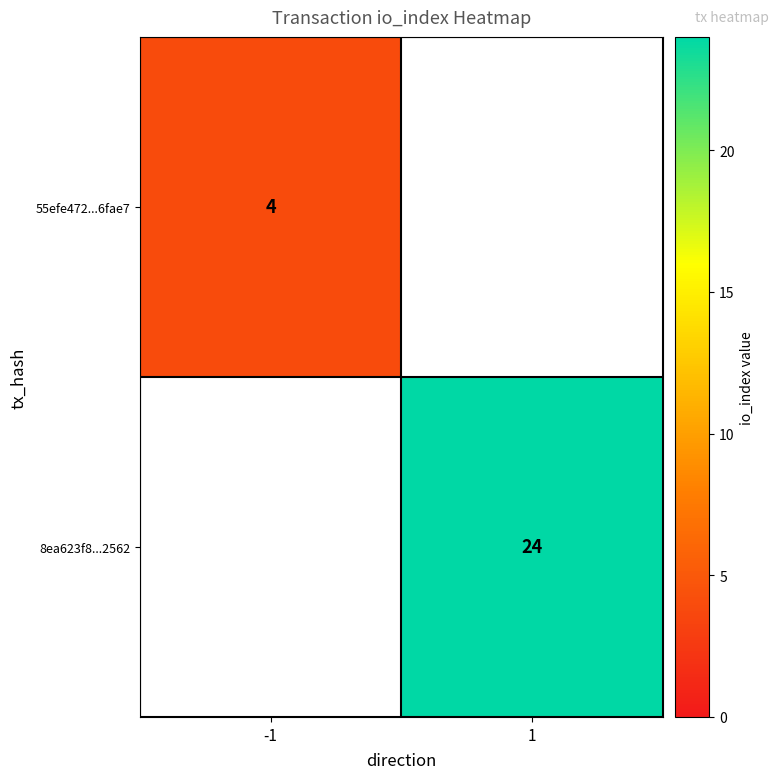

At how many categories does at least one series exceed 19?

1